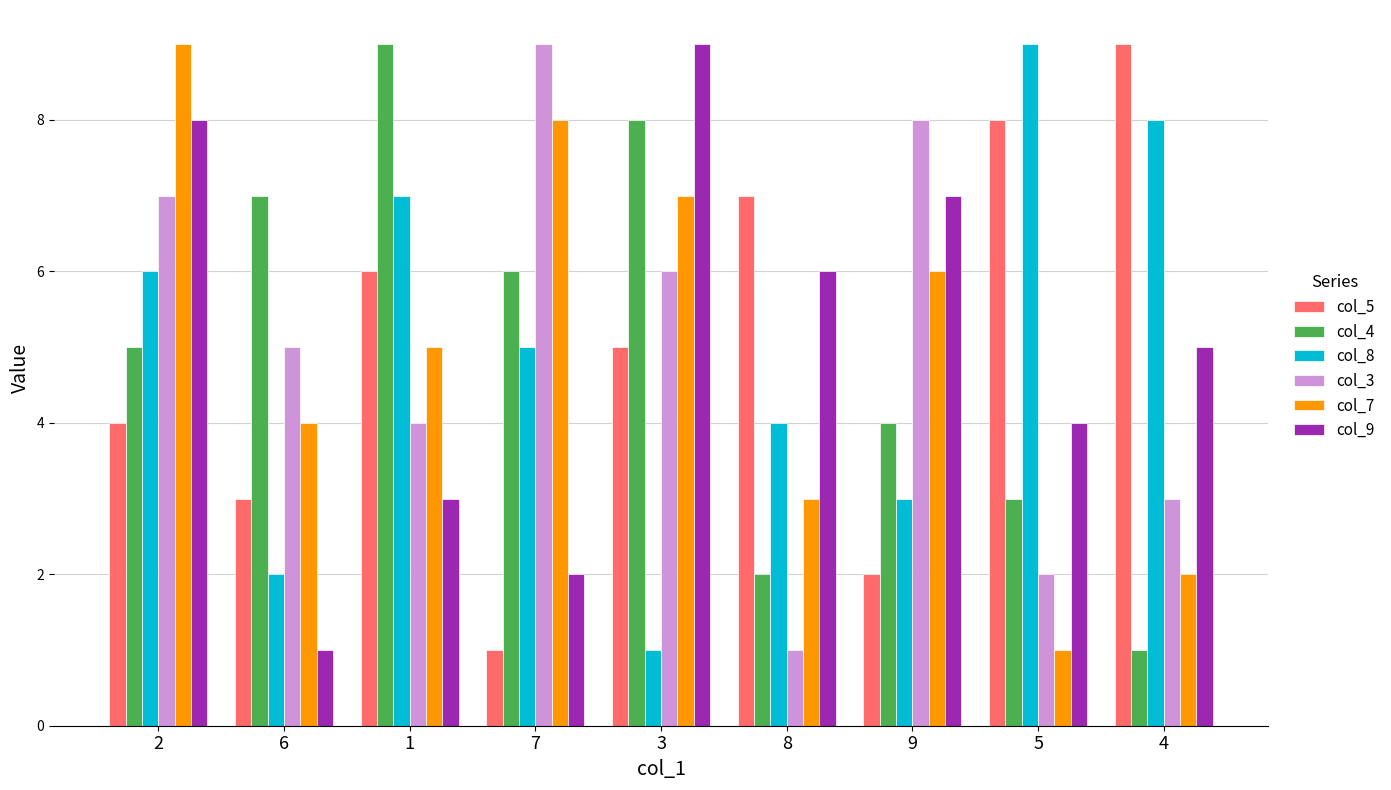

Are the bars horizontal?

No